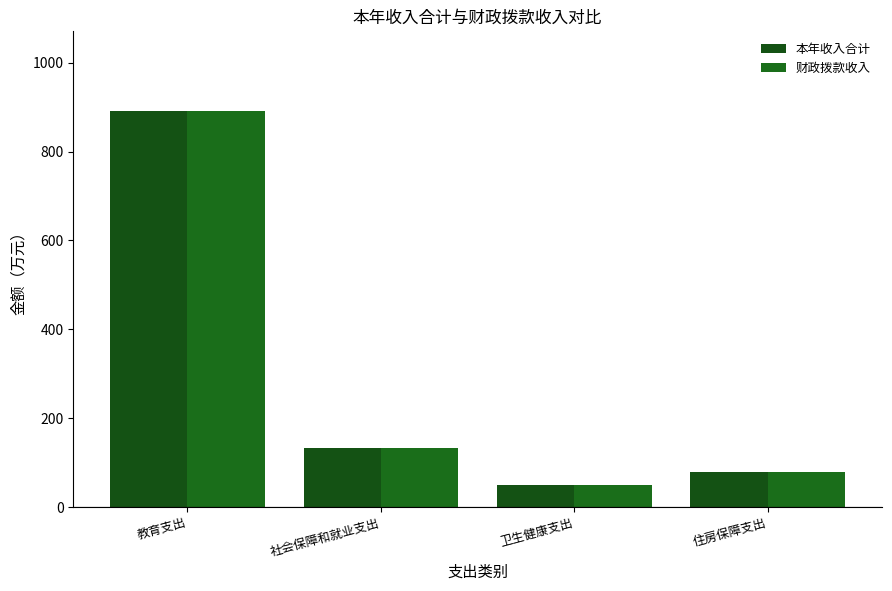

What position from the left is 社会保障和就业支出?

2